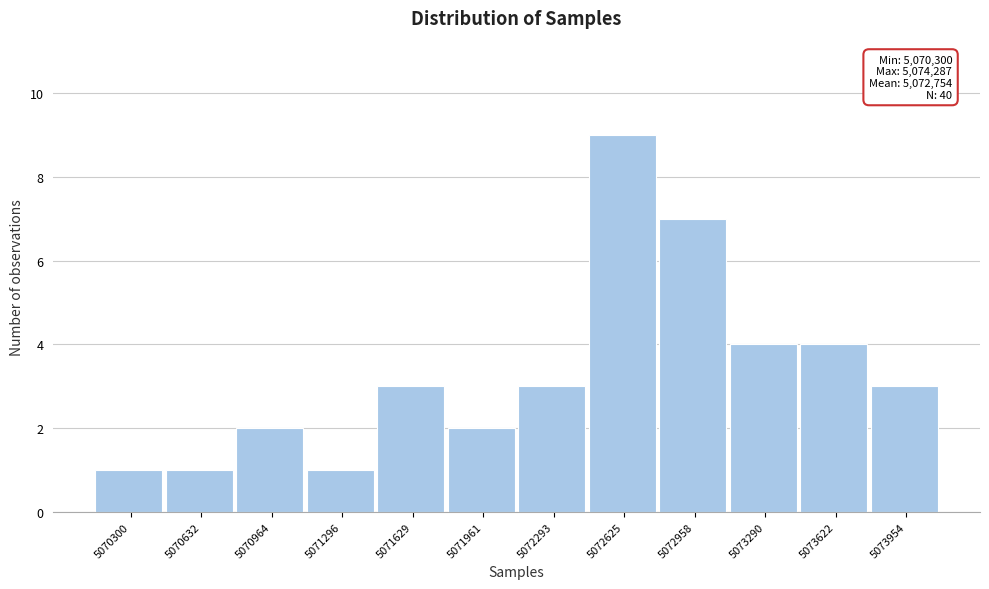

Reading left to right, list all the values displayed in this chart.

1	1	2	1	3	2	3	9	7	4	4	3